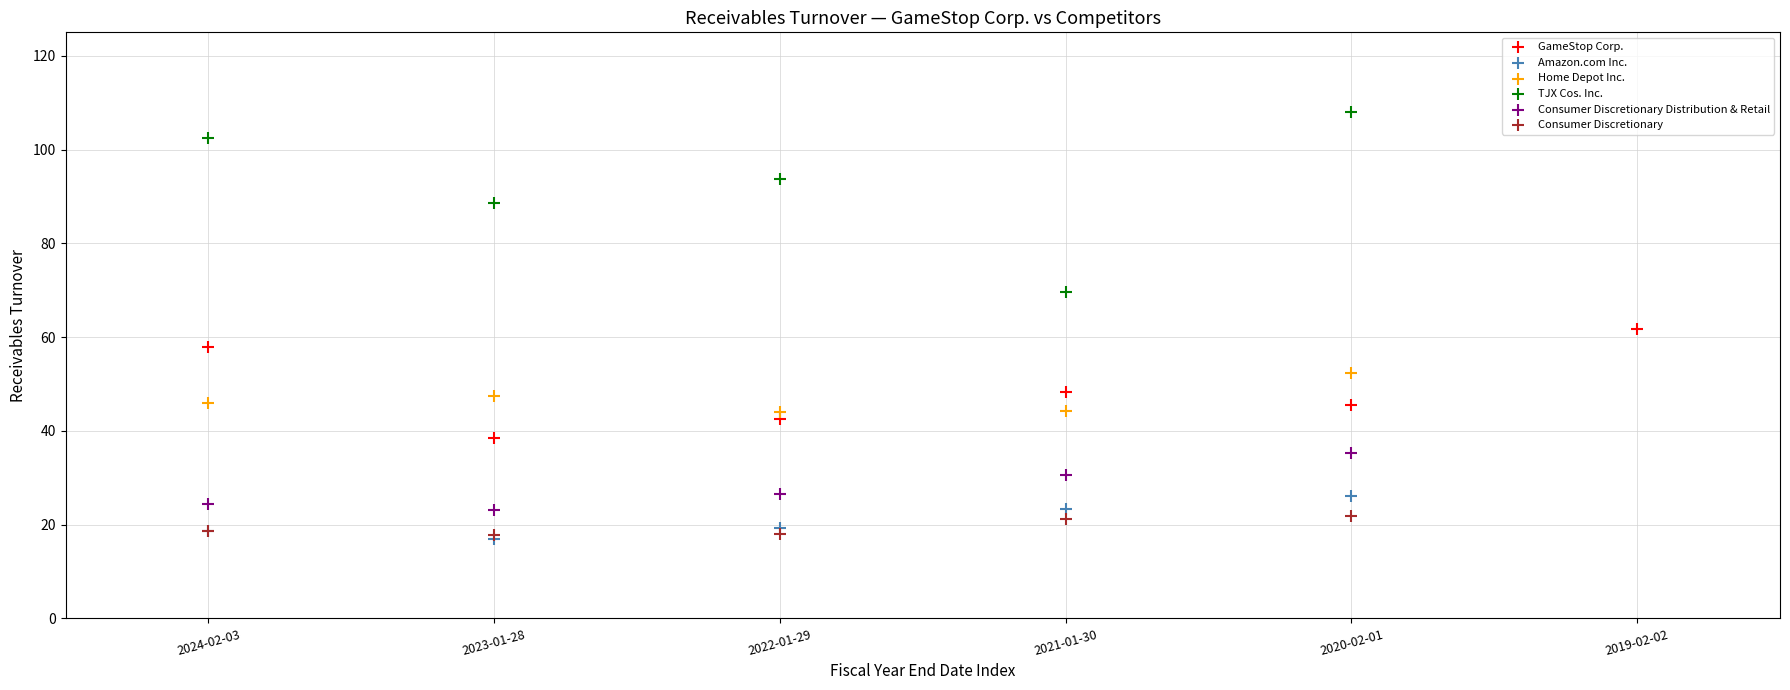

Which series has the largest Y range (max minus min)?

TJX Cos. Inc.